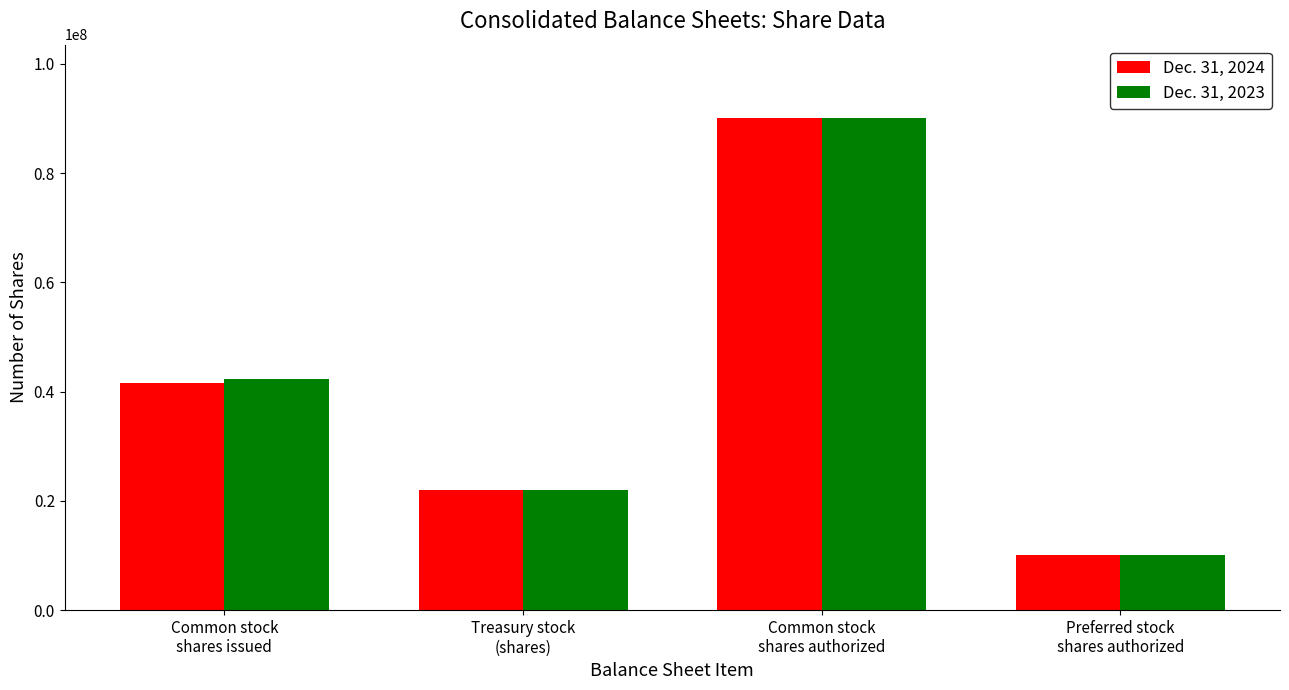

List the labels in order of Dec. 31, 2024 value, largest first.

Common stock
shares authorized, Common stock
shares issued, Treasury stock
(shares), Preferred stock
shares authorized